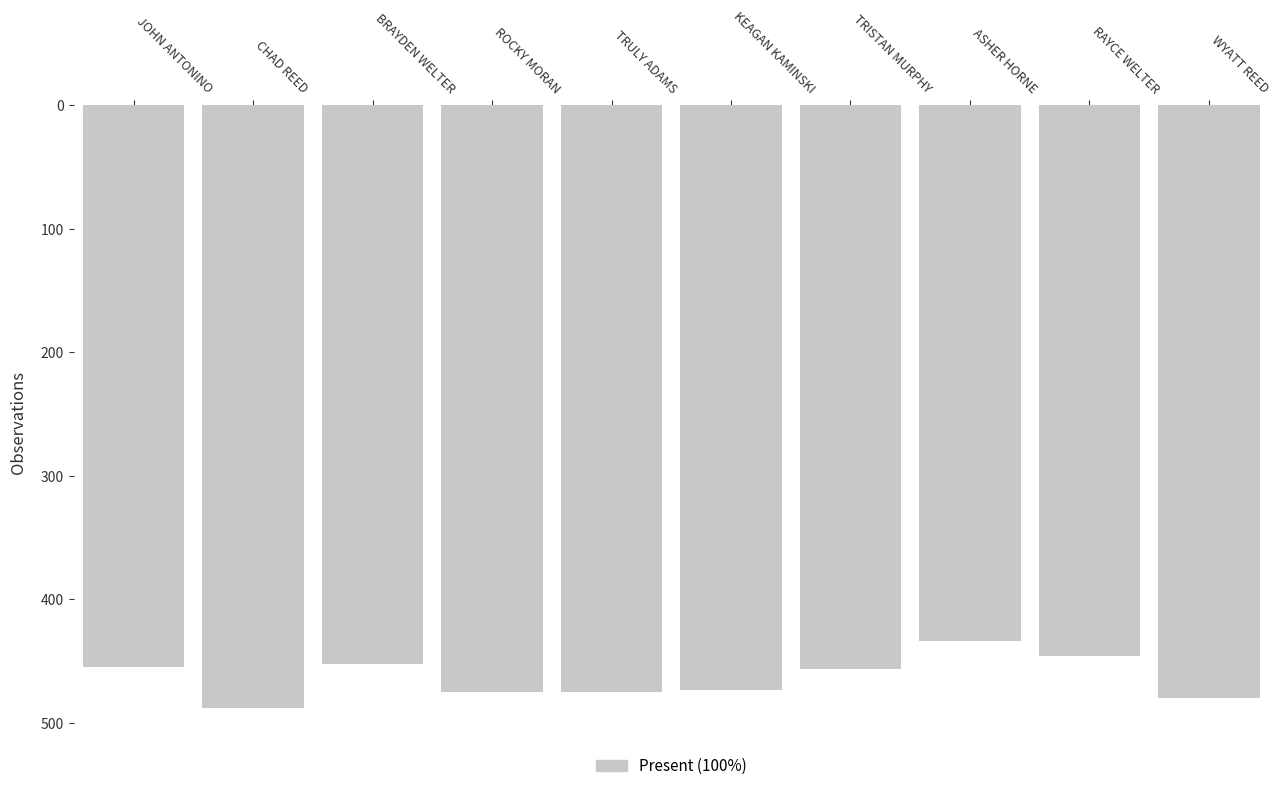

True or false: the data shows 445.8 at RAYCE WELTER.

True